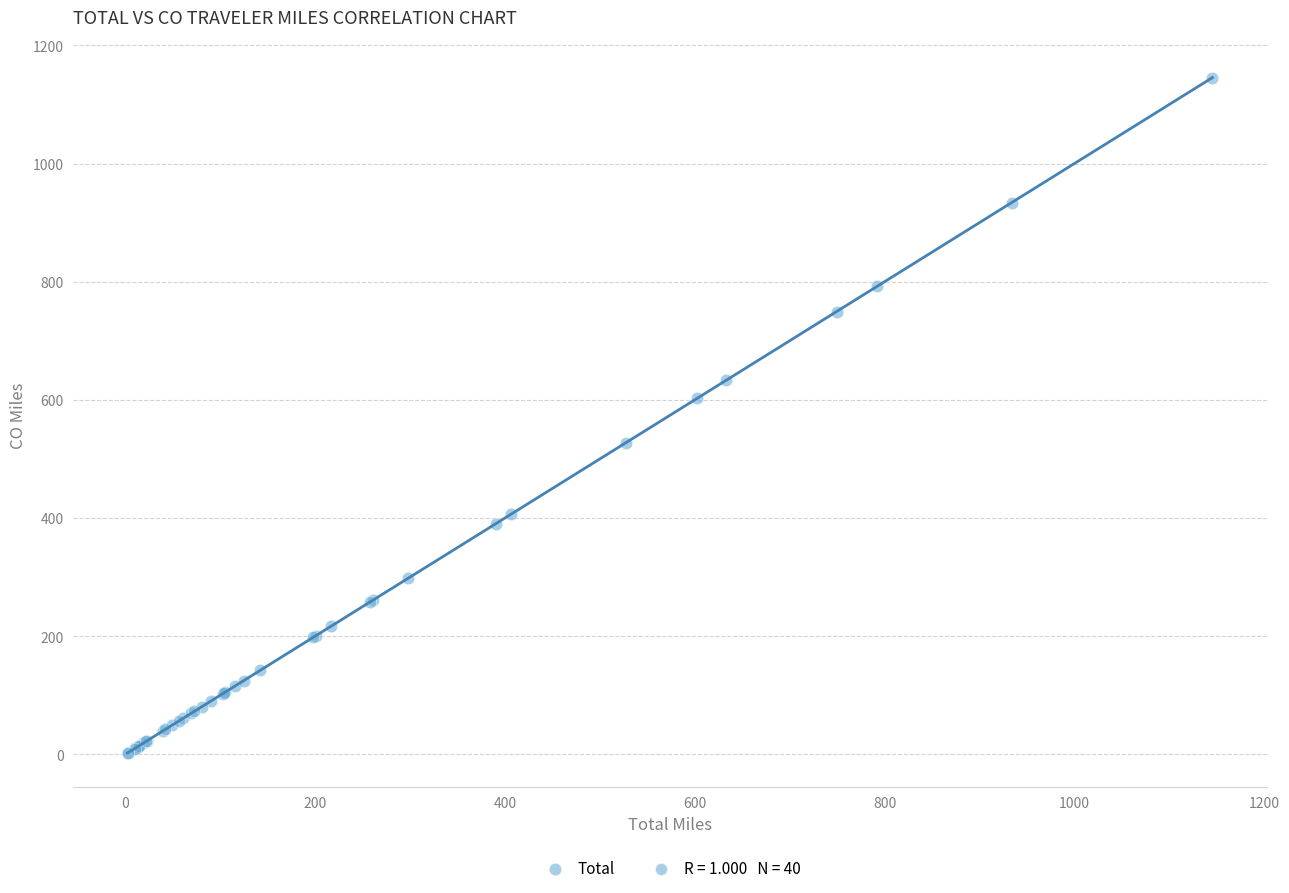

What Y value in the scatter plot is closest to 573?

602.9